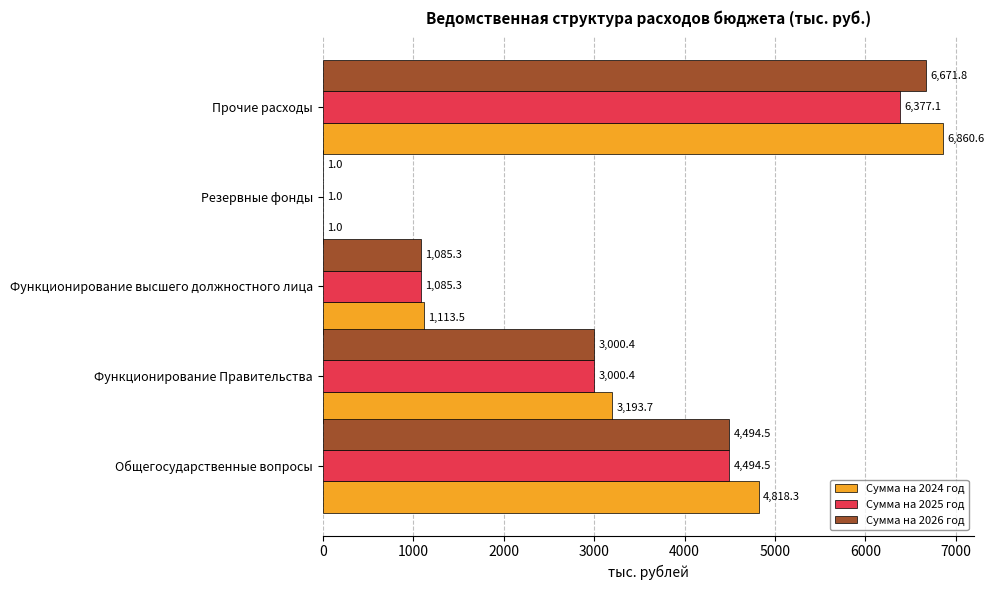

Where is Сумма на 2025 год nearest to the value 3189?

Функционирование Правительства